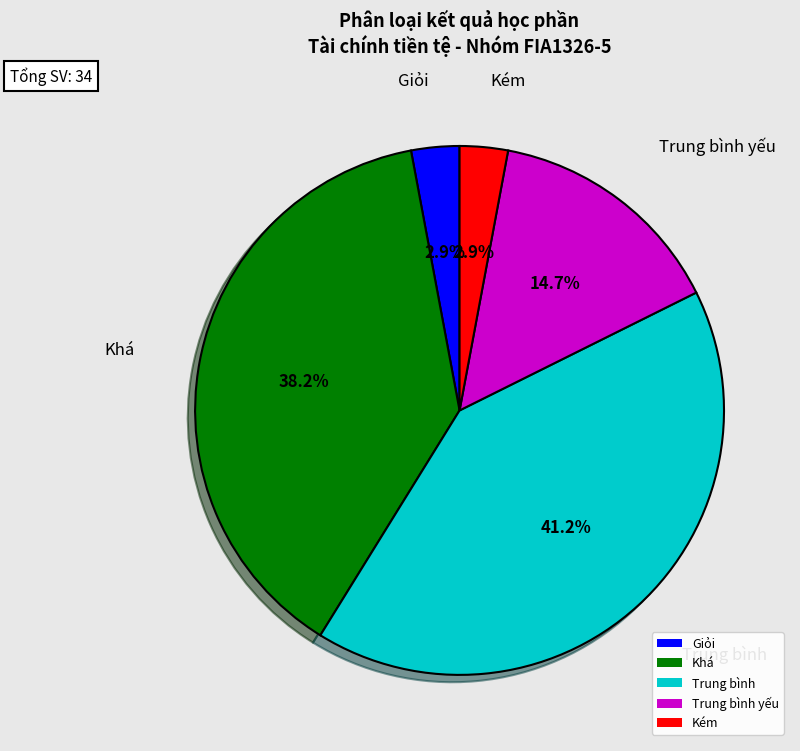

What is the largest slice in the pie chart?

Trung bình